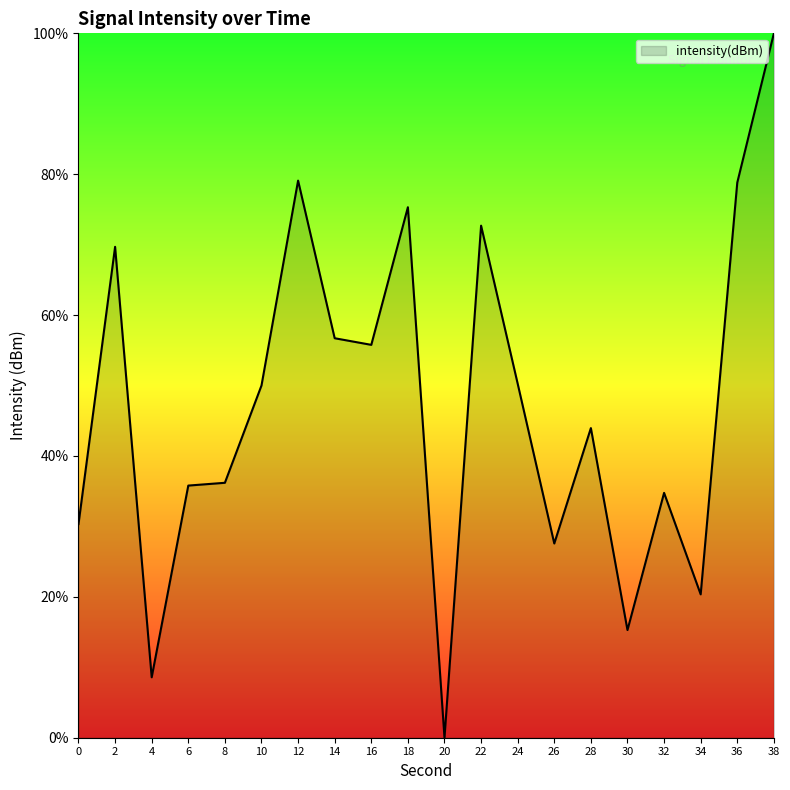

The chart shows a value of 55.8 at 16. True or false?

True